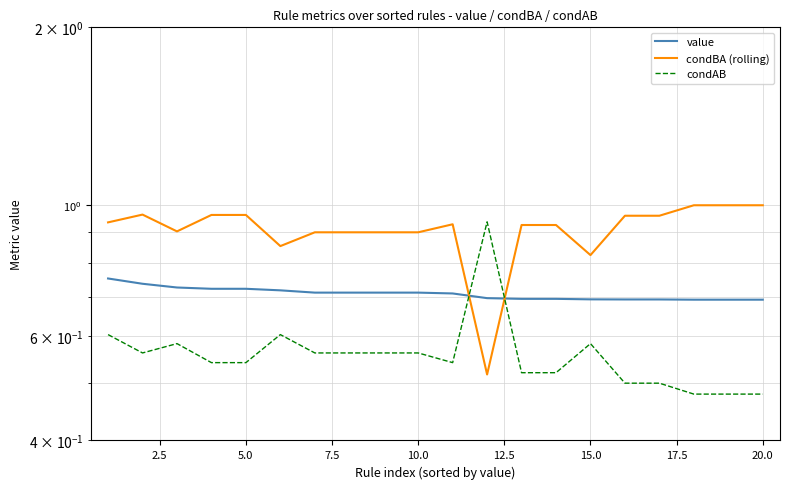

What is the smallest value displayed?

0.5